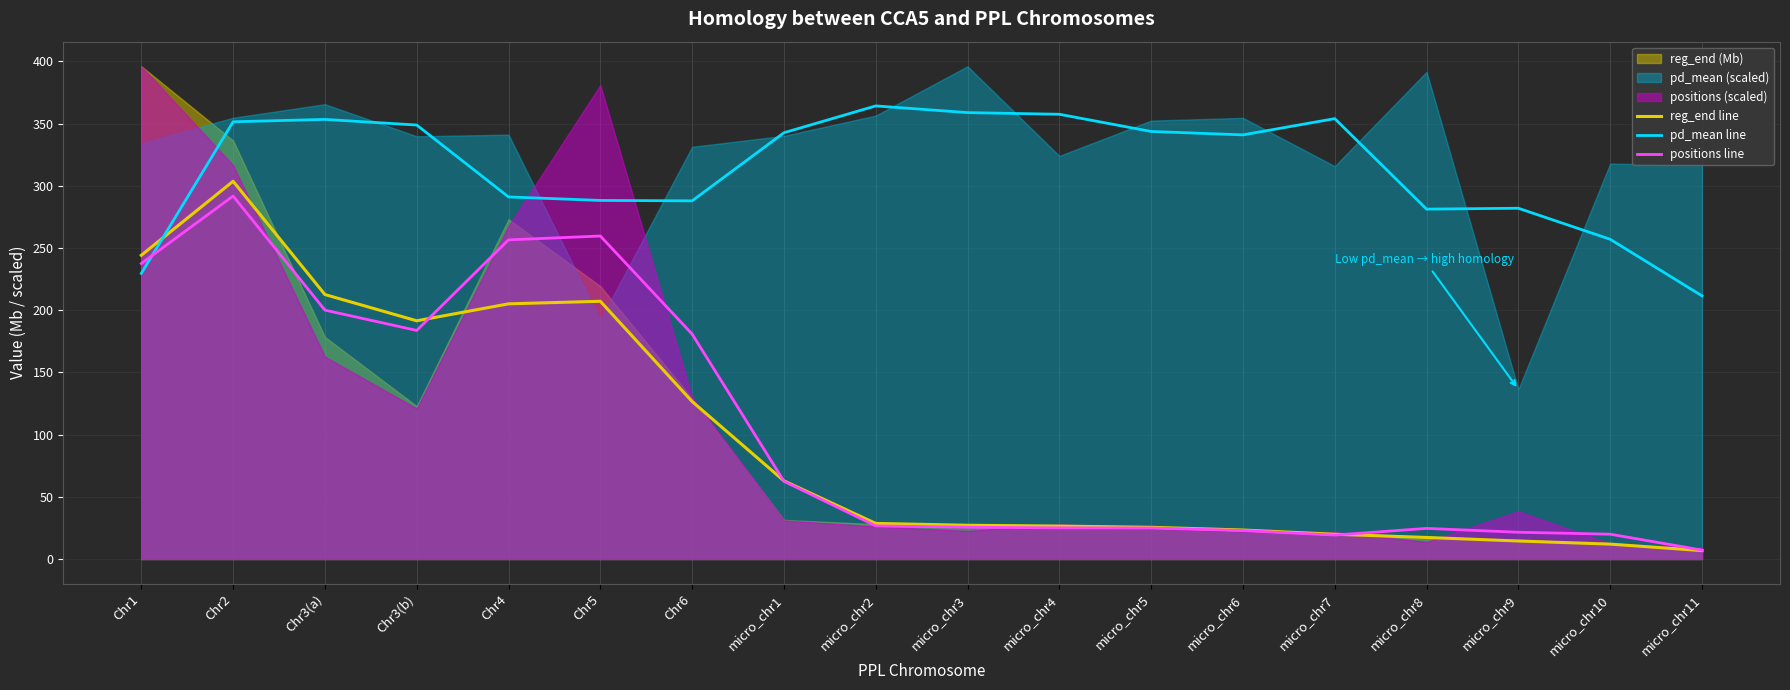

What is the maximum value for pd_mean line?

364.3